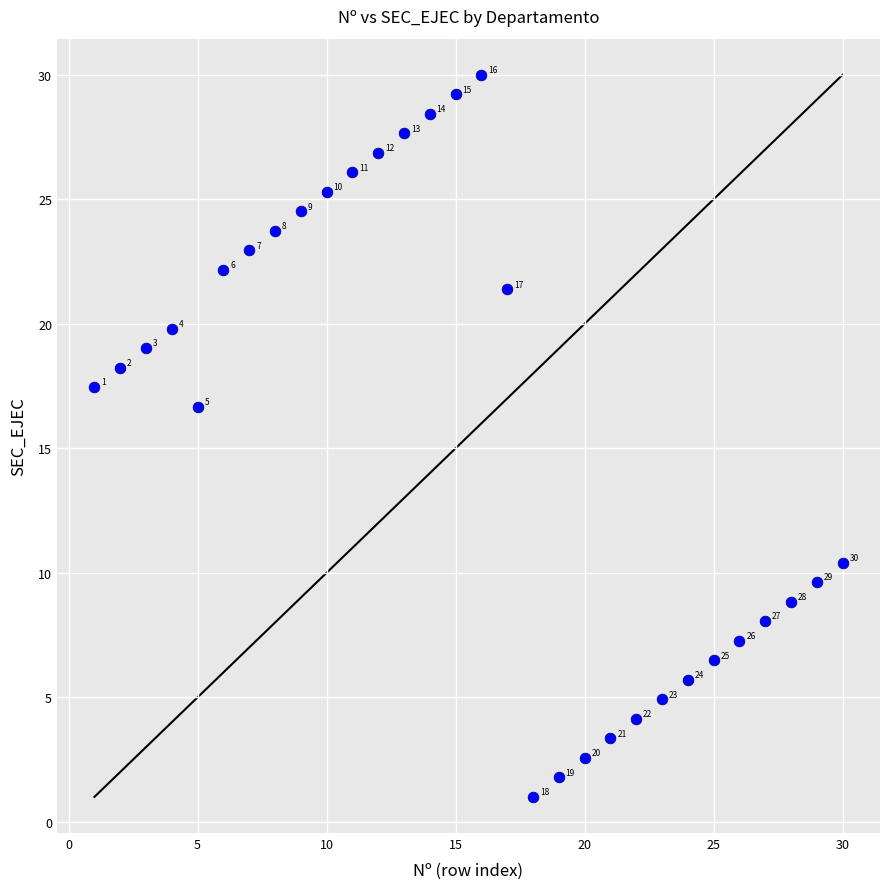

What Y value in the scatter plot is closest to 15?

16.7